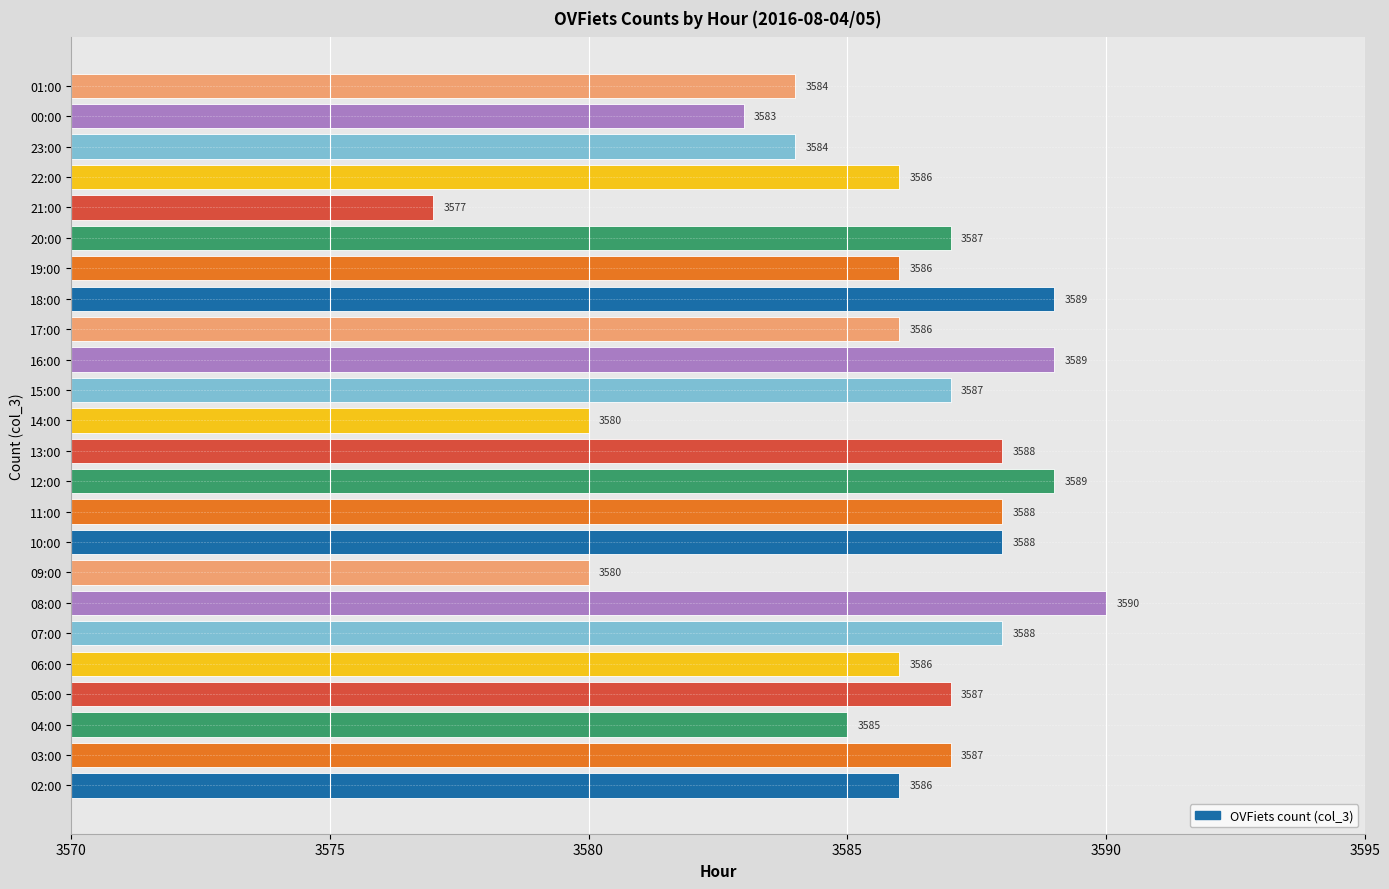

What is the greatest value displayed?

3590